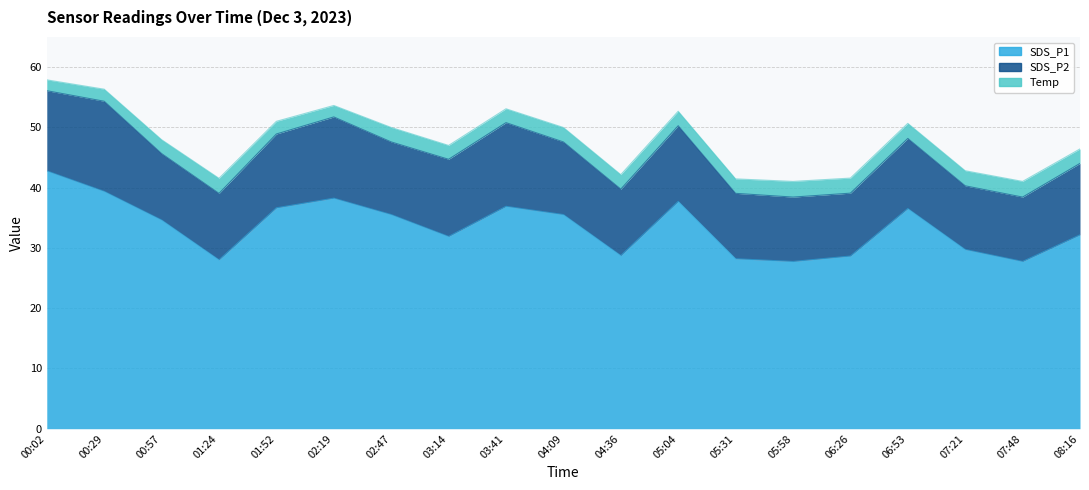

True or false: SDS_P1 and SDS_P2 cross at least once.

False